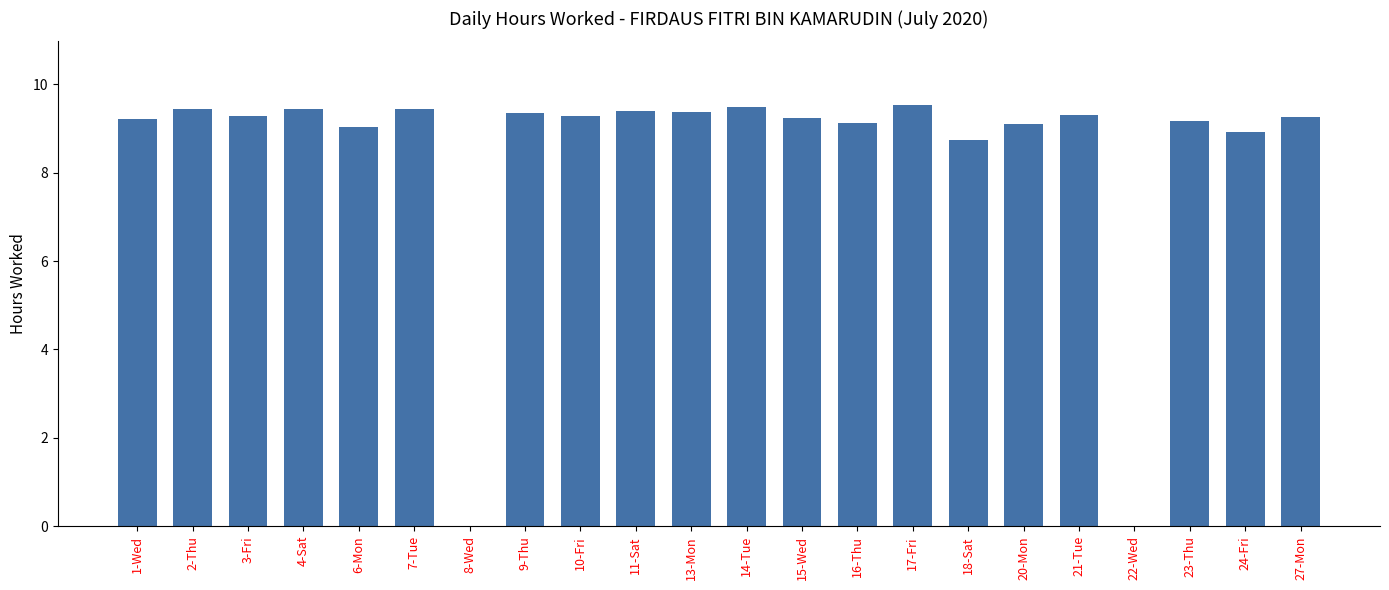

What is the approximate value at 23-Thu?

9.2